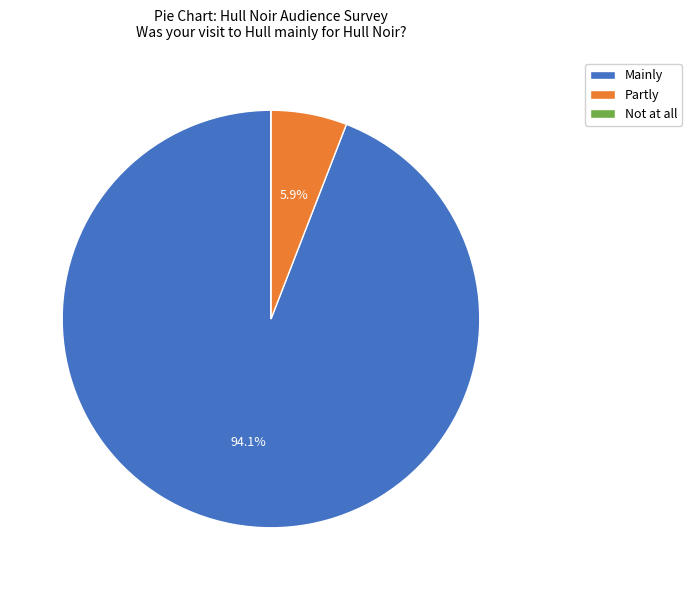

Is the sum of Partly and Mainly greater than half?

Yes